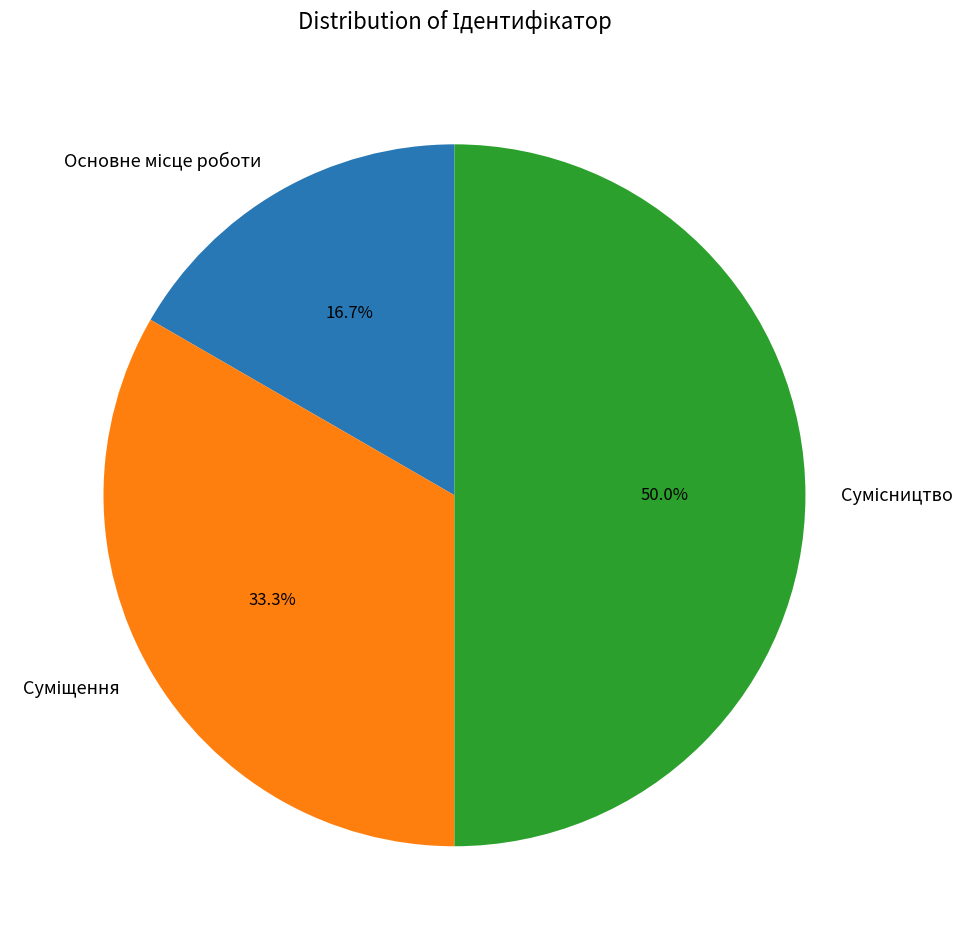

How many slices are in this pie chart?

3